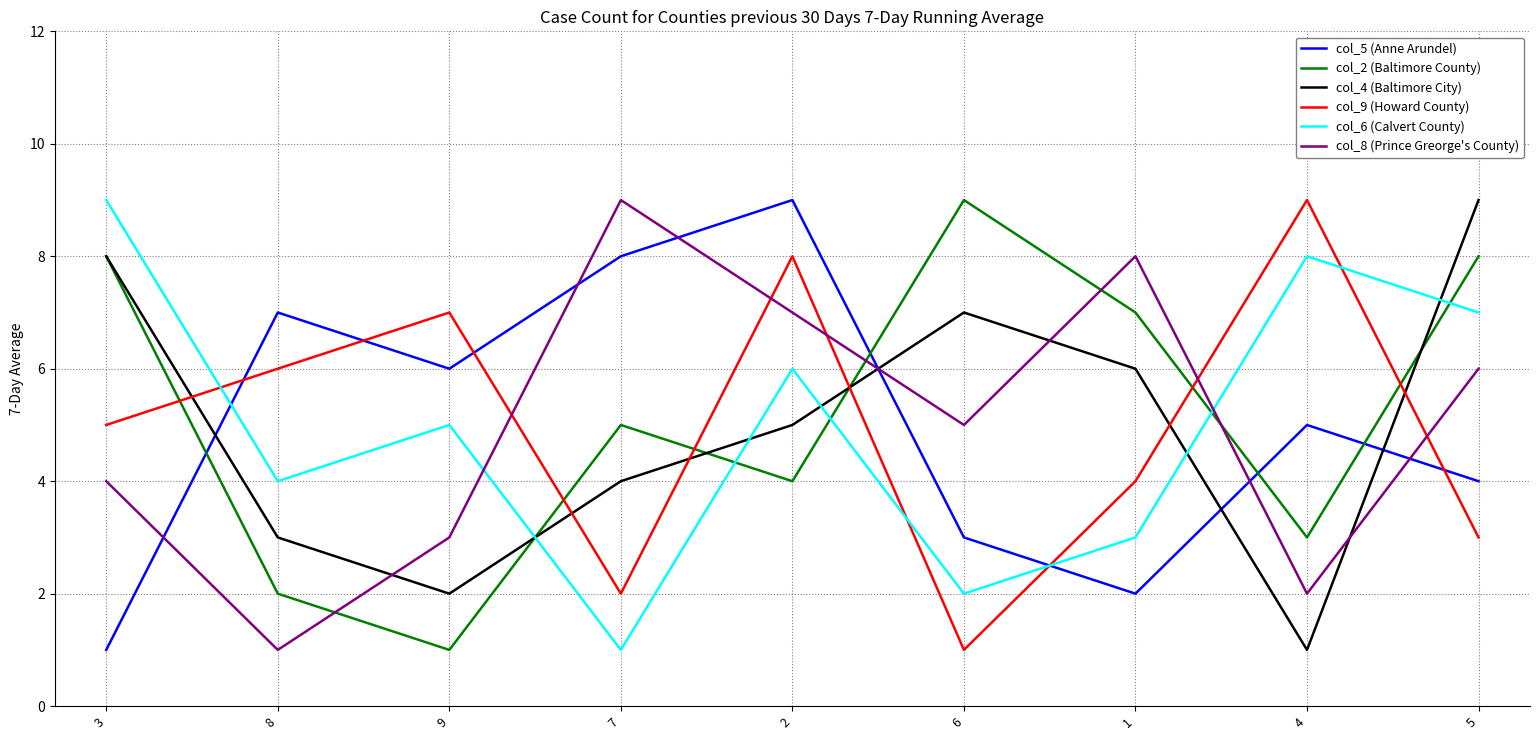

After their last crossing, which series has the higher values: col_6 (Calvert County) or col_8 (Prince Greorge's County)?

col_6 (Calvert County)